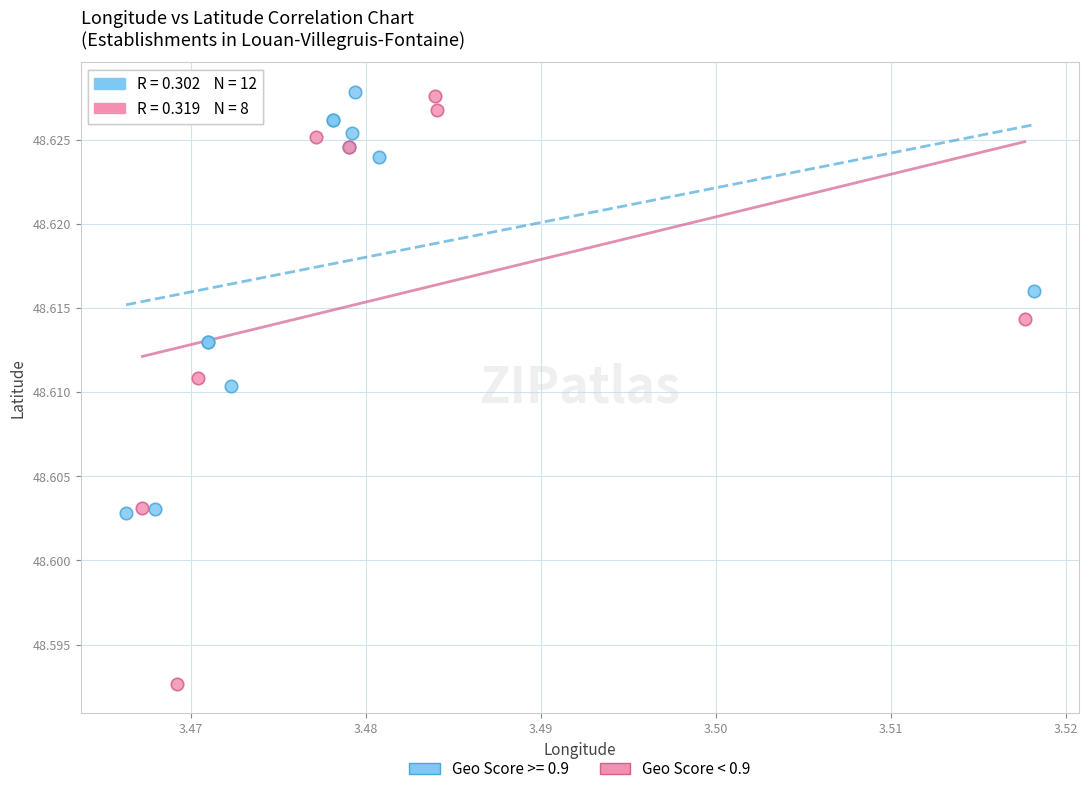

Which series has the largest Y range (max minus min)?

Geo Score < 0.9